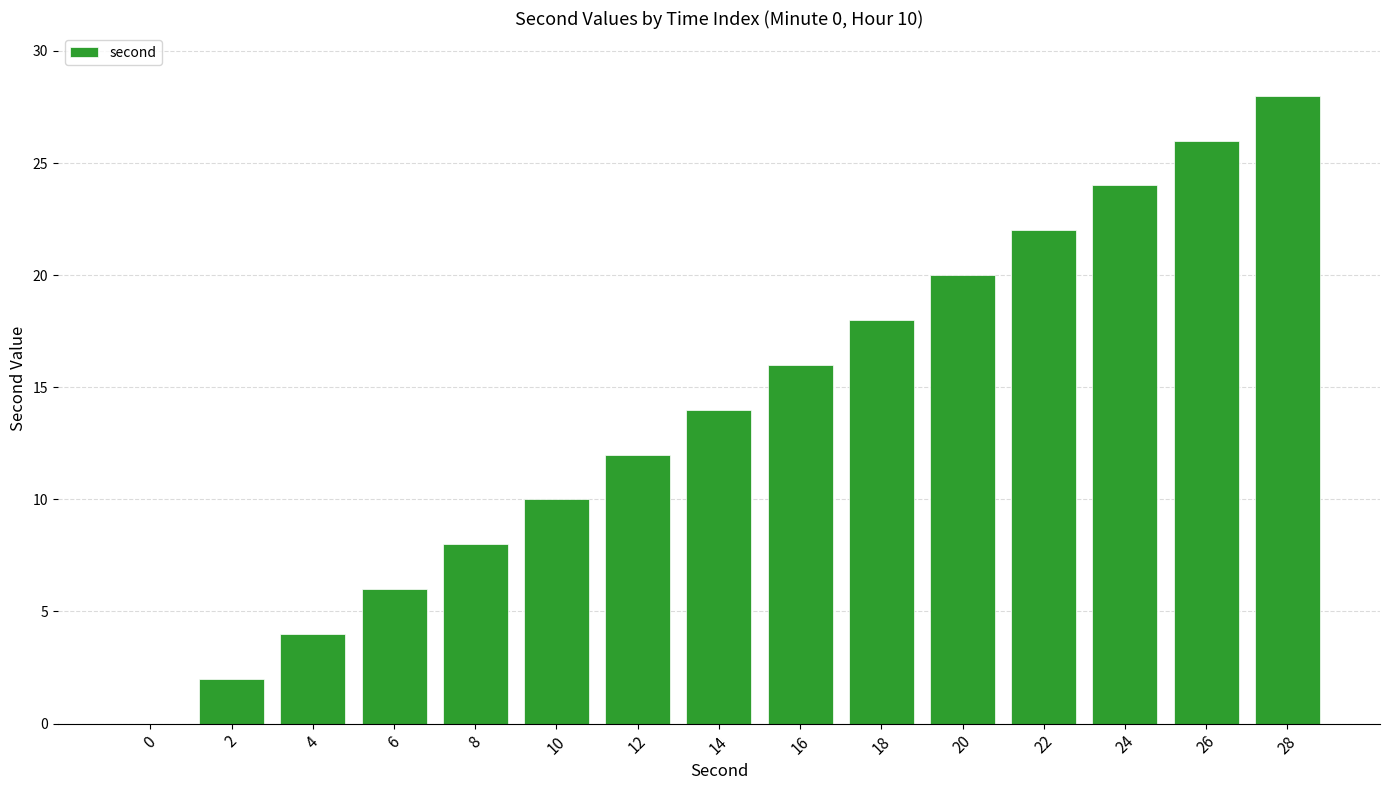

Reading right to left, what are all the values shown in this chart?

28	26	24	22	20	18	16	14	12	10	8	6	4	2	0